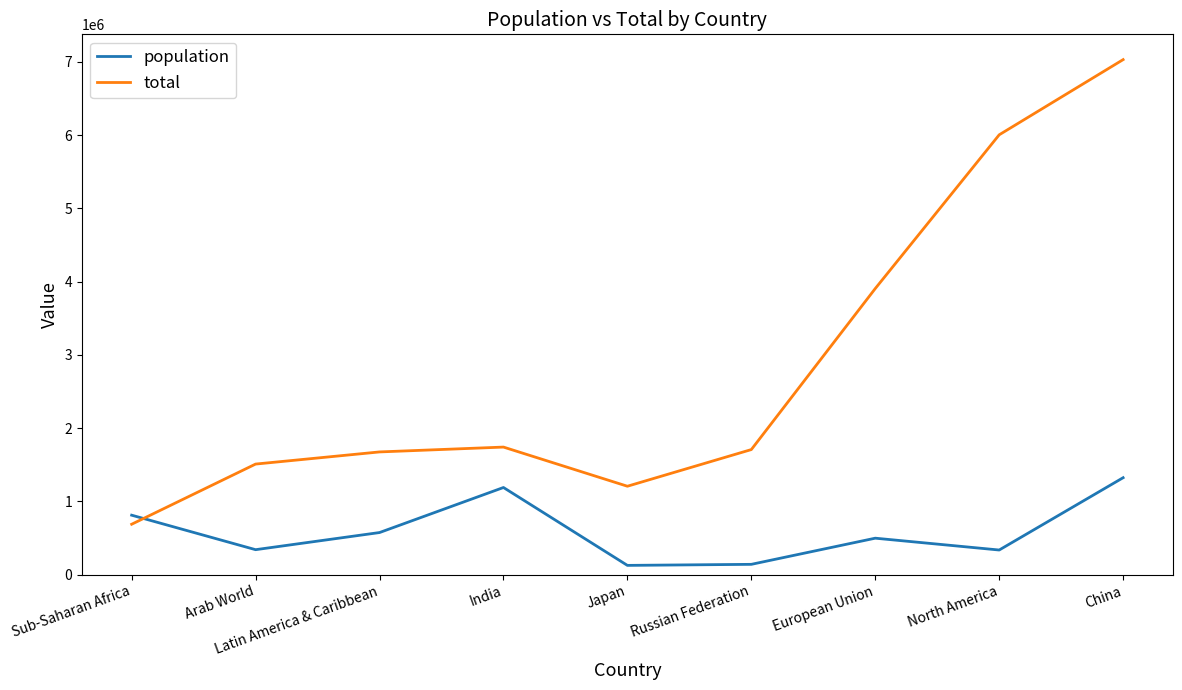

Between which two adjacent categories do population and total first intersect?

Sub-Saharan Africa and Arab World